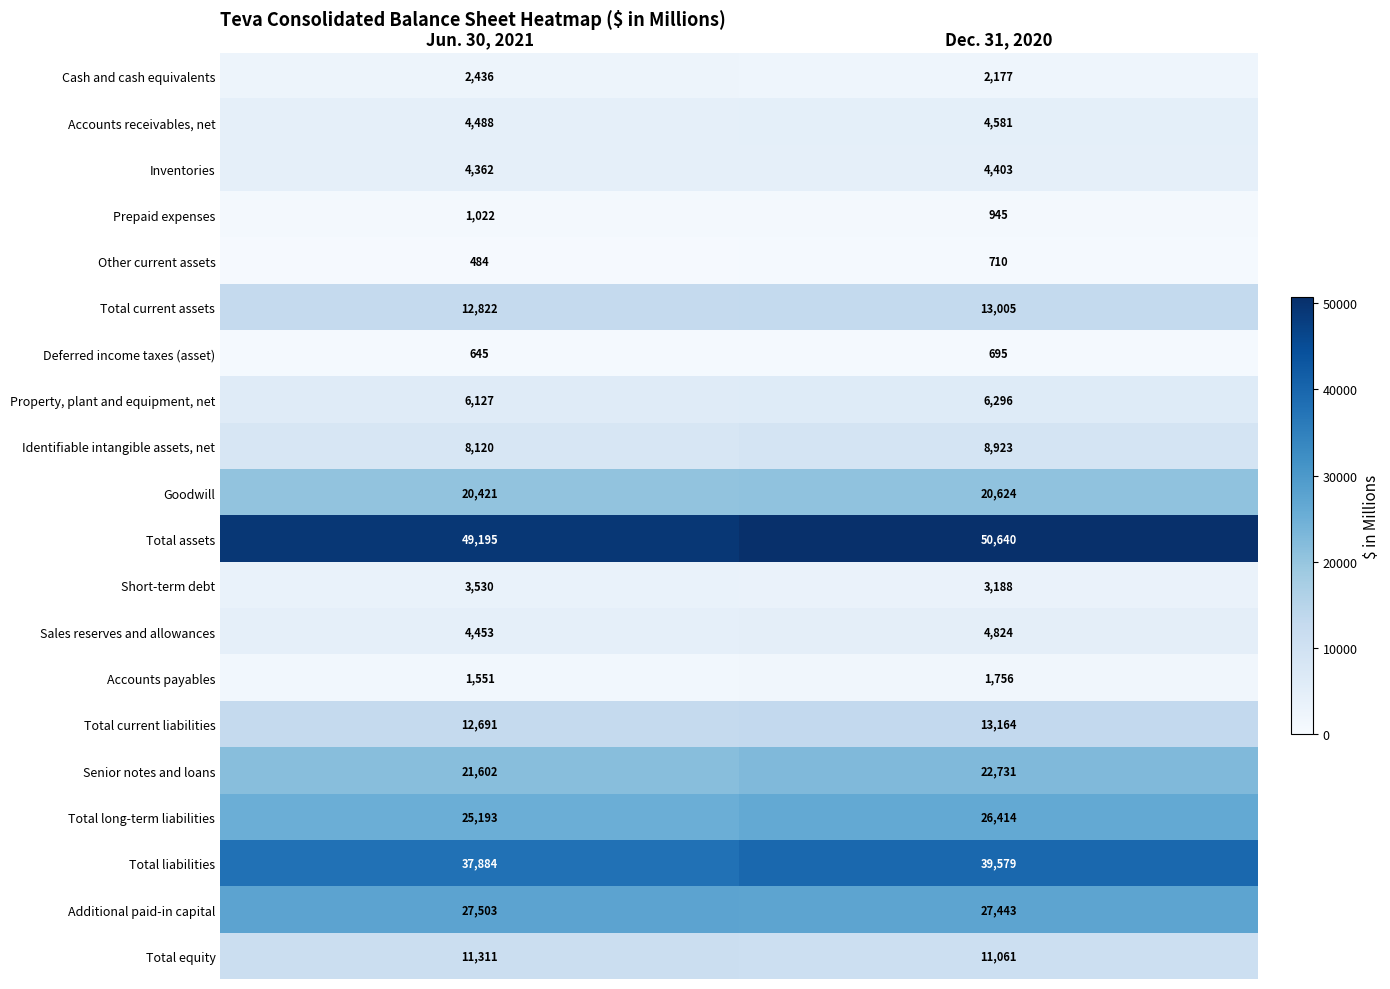

Which series has the largest total across all categories?

Total assets